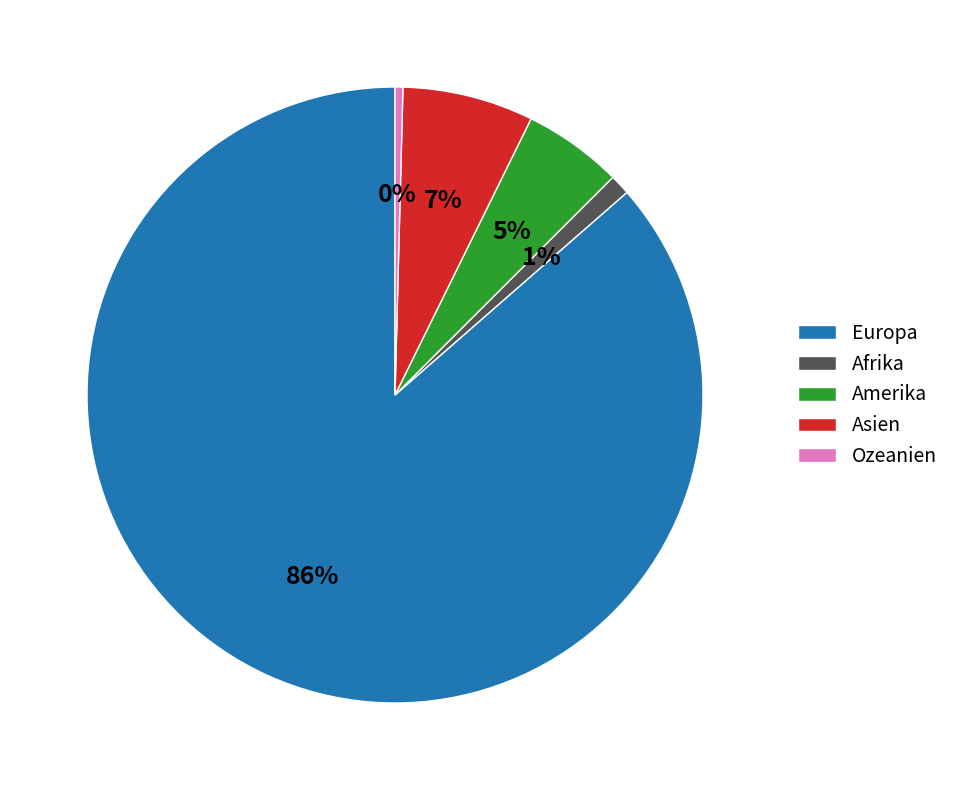

What percentage is the Amerika slice, to the nearest percent?

5%